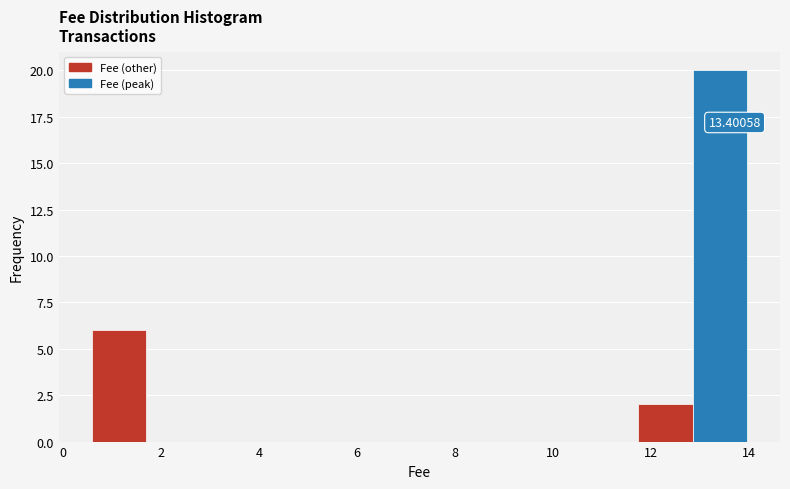

Over which range of the x-axis is the bar tallest?

12.8 to 14.0